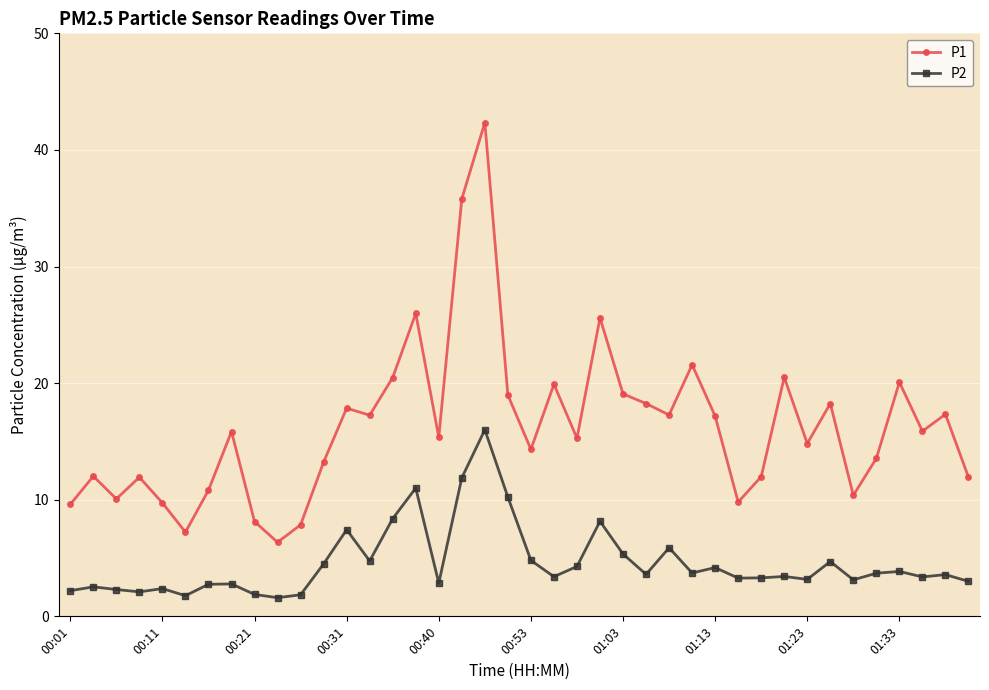

What is the maximum value for P1?

42.4